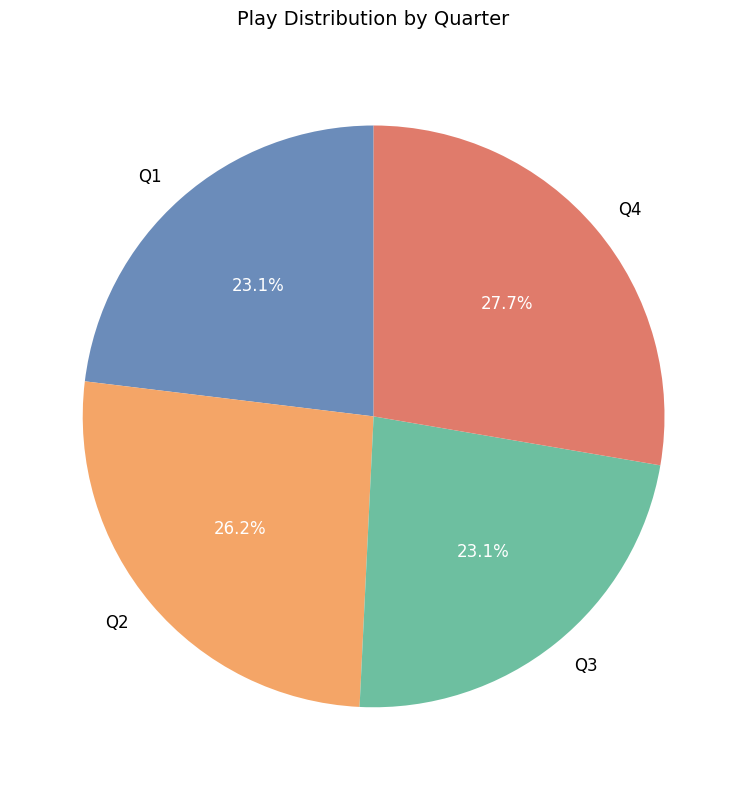

Does Q1 account for over 50% of the chart?

No